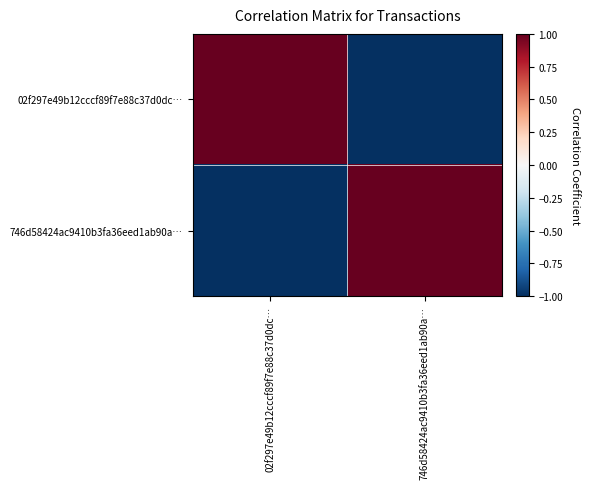

Reading right to left, what are all the values shown in this chart?

02f297e49b12cccf89f7e88c37d0dc…: 746d58424ac9410b3fa36eed1ab90a…=-1	02f297e49b12cccf89f7e88c37d0dc…=1
746d58424ac9410b3fa36eed1ab90a…: 746d58424ac9410b3fa36eed1ab90a…=1	02f297e49b12cccf89f7e88c37d0dc…=-1